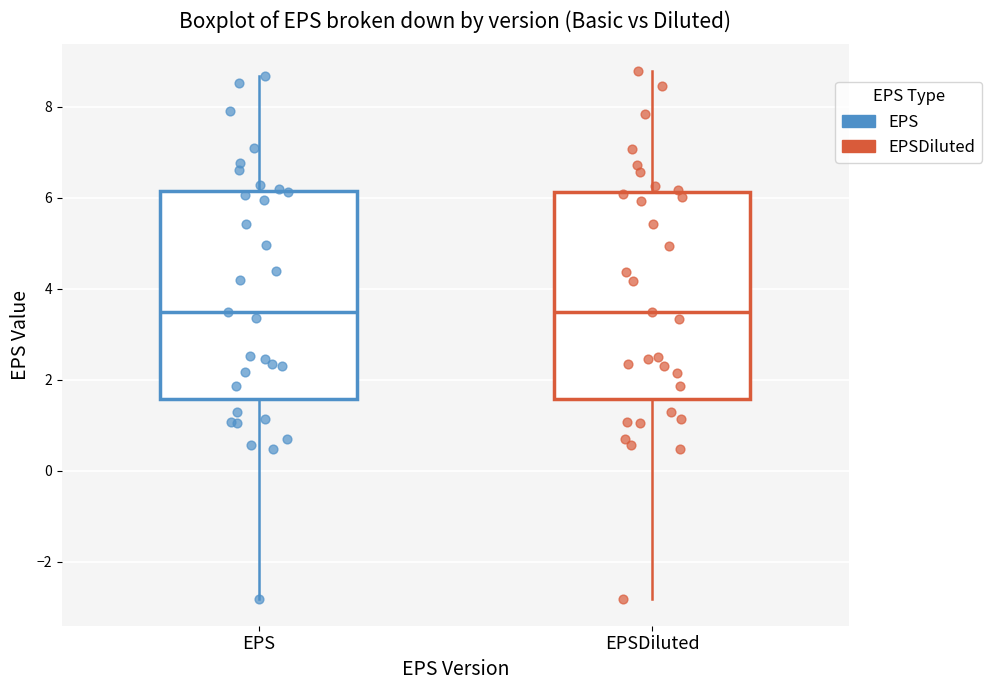

Reading left to right, read every box against the y-axis: the position of its median line, the range the box covers, and the ends of its whiskers. The values are not printed on the chart, so give them approximately, as read against the axis.

EPS: median 3.4, box 1.6 to 6.2, whiskers -2.8 to 8.6
EPSDiluted: median 3.4, box 1.6 to 6.2, whiskers -2.8 to 8.8